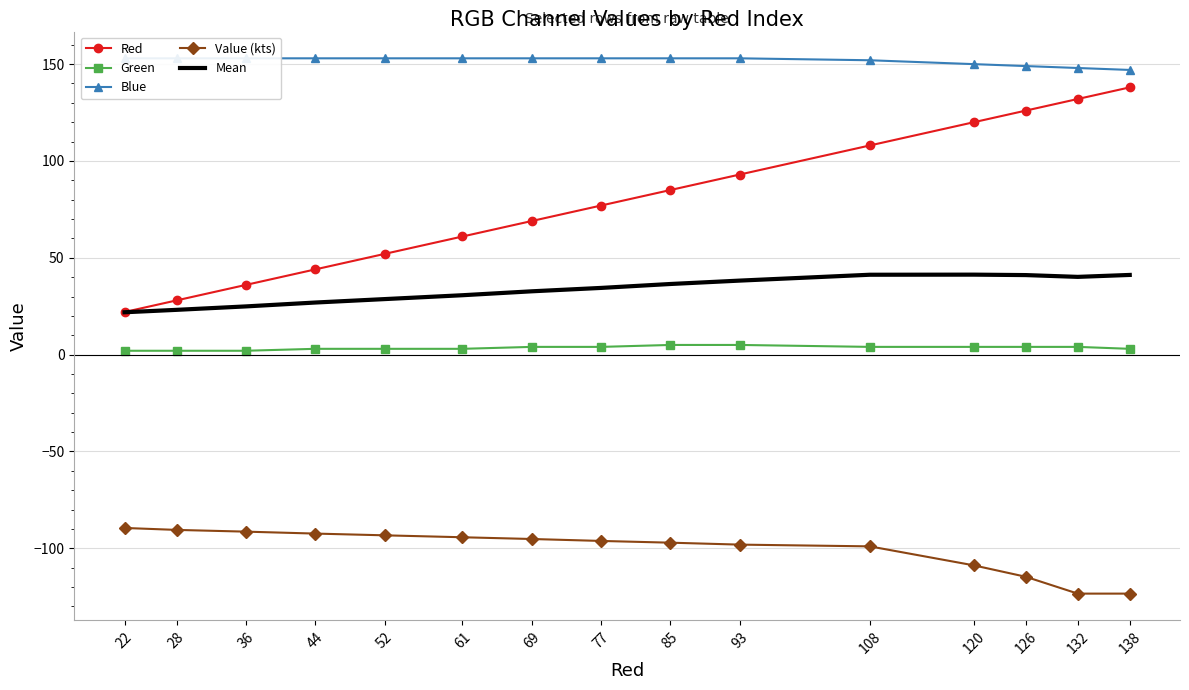

What is the value of the Green point at the 14th from the left?

4.0